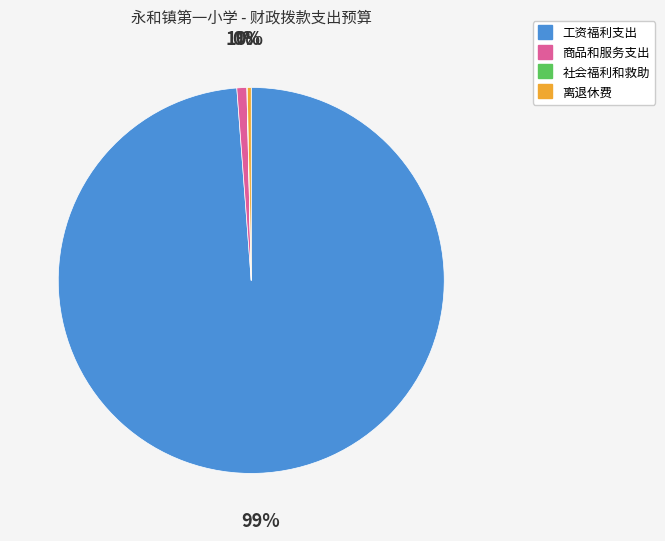

Combined, do 商品和服务支出 and 离退休费 account for over 50%?

No